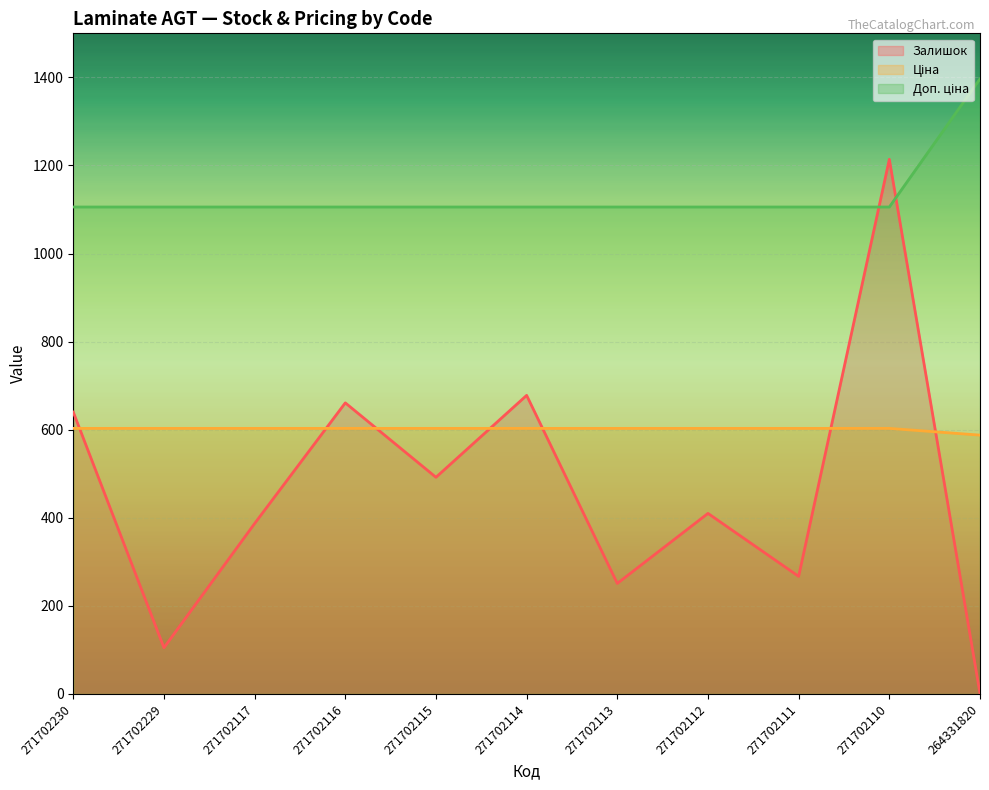

Where does the Залишок series first go above 410?

271702230